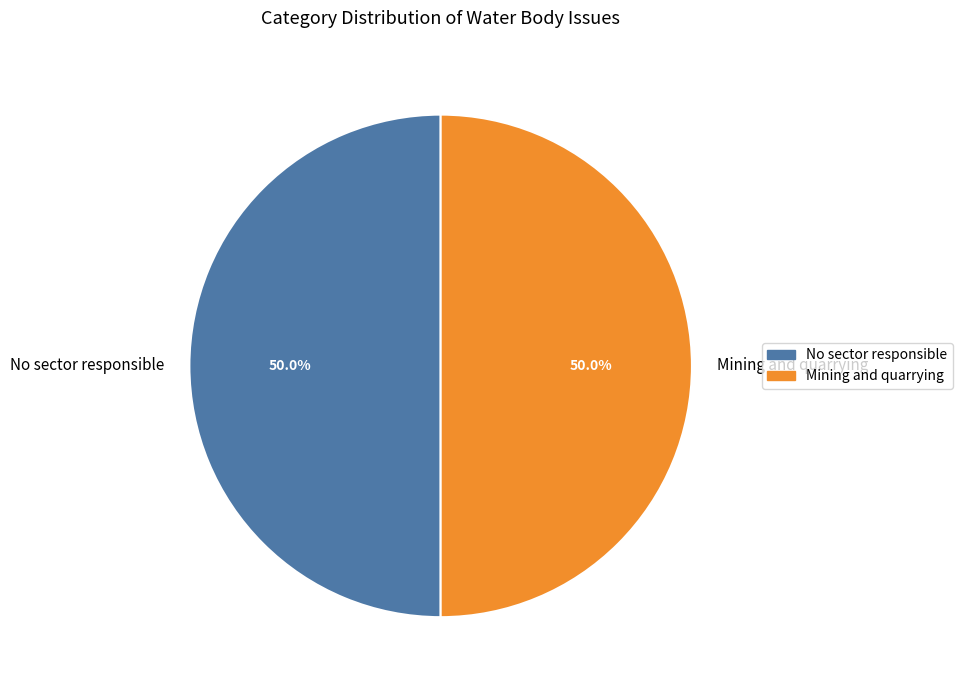

What percentage is NOT represented by No sector responsible?

50.0%